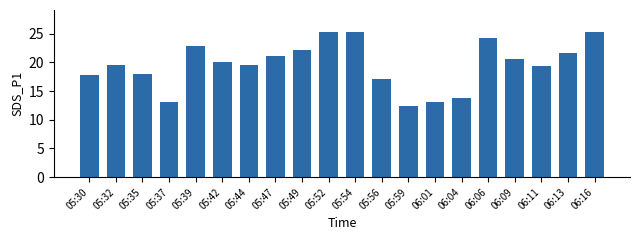

What is the value of the 7th bar from the left?

19.6